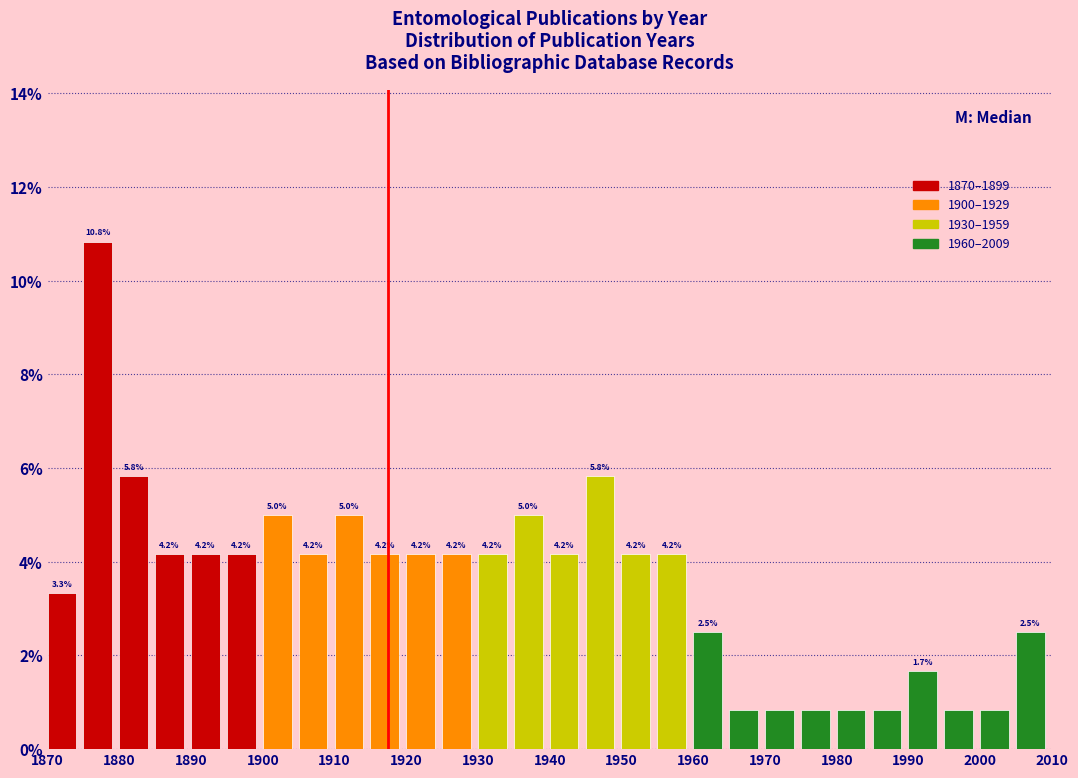

Which range on the x-axis has the tallest bar?

1875 to 1880